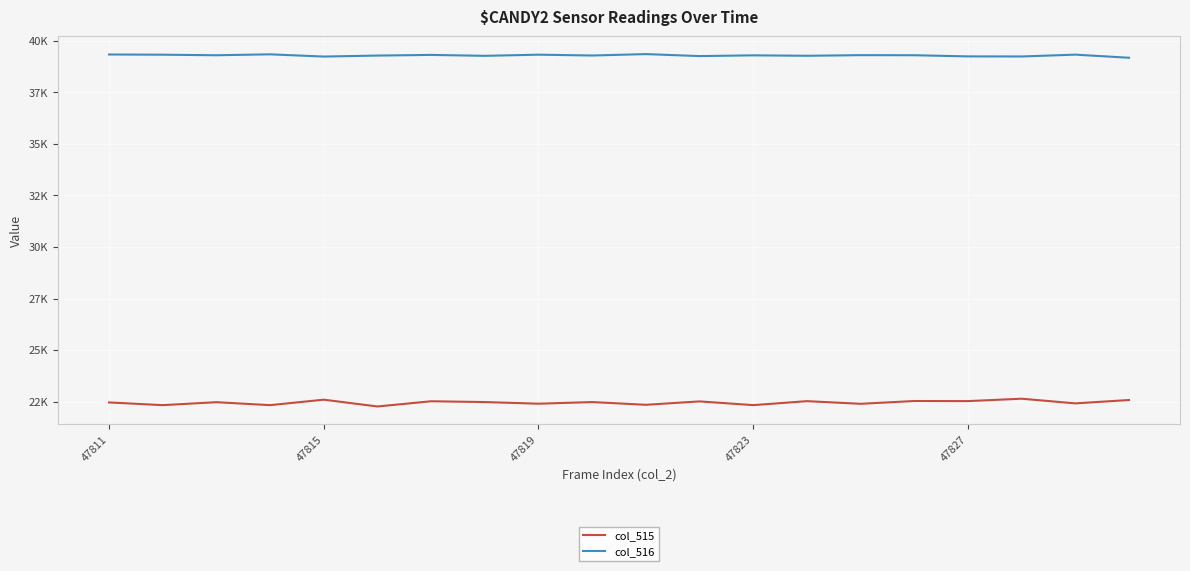

What is the difference between the maximum and minimum values in the col_515 series?

377